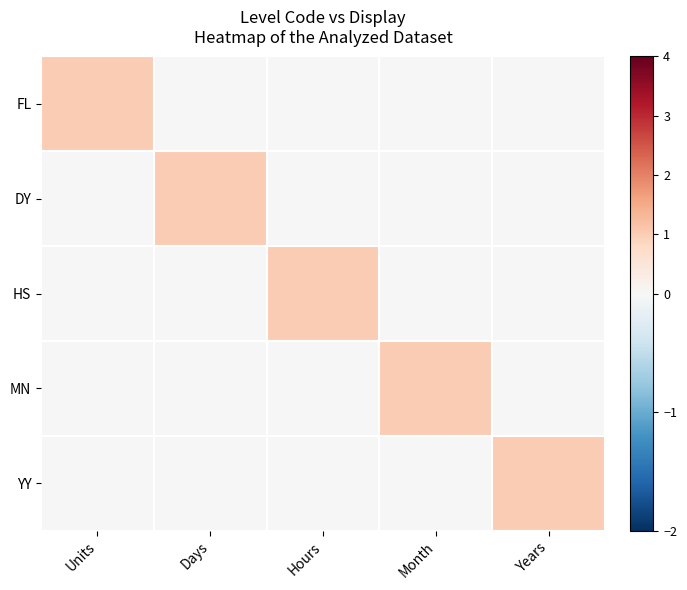

Which series has the widest spread of values?

FL